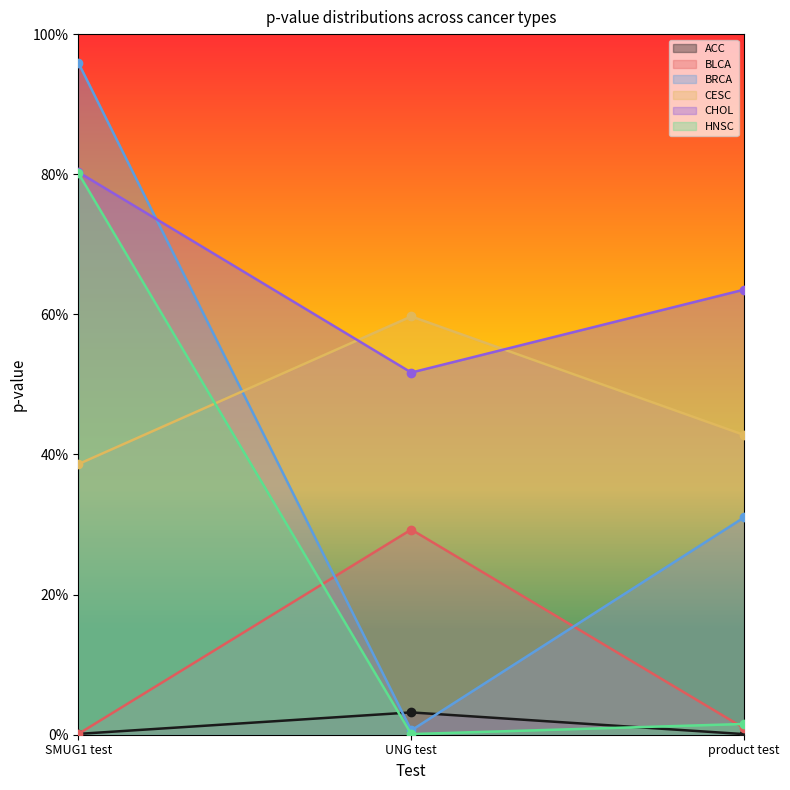

Reading right to left, extract all data points from this chart.

ACC: product test=0.0	UNG test=0.0	SMUG1 test=0.0
BLCA: product test=0.0	UNG test=0.3	SMUG1 test=0.0
BRCA: product test=0.3	UNG test=0.0	SMUG1 test=1.0
CESC: product test=0.4	UNG test=0.6	SMUG1 test=0.4
CHOL: product test=0.6	UNG test=0.5	SMUG1 test=0.8
HNSC: product test=0.0	UNG test=0.0	SMUG1 test=0.8